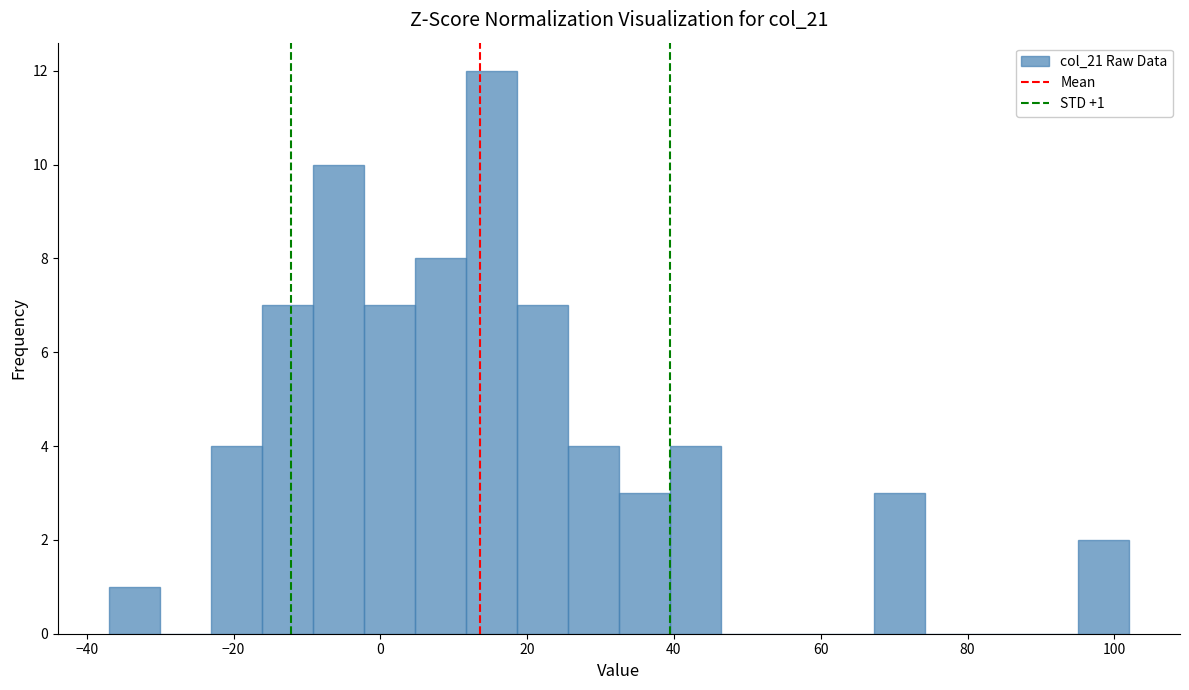

Around what value on the x-axis is the tallest bar? Give the approximate position of its centre, as read against the axis.

16